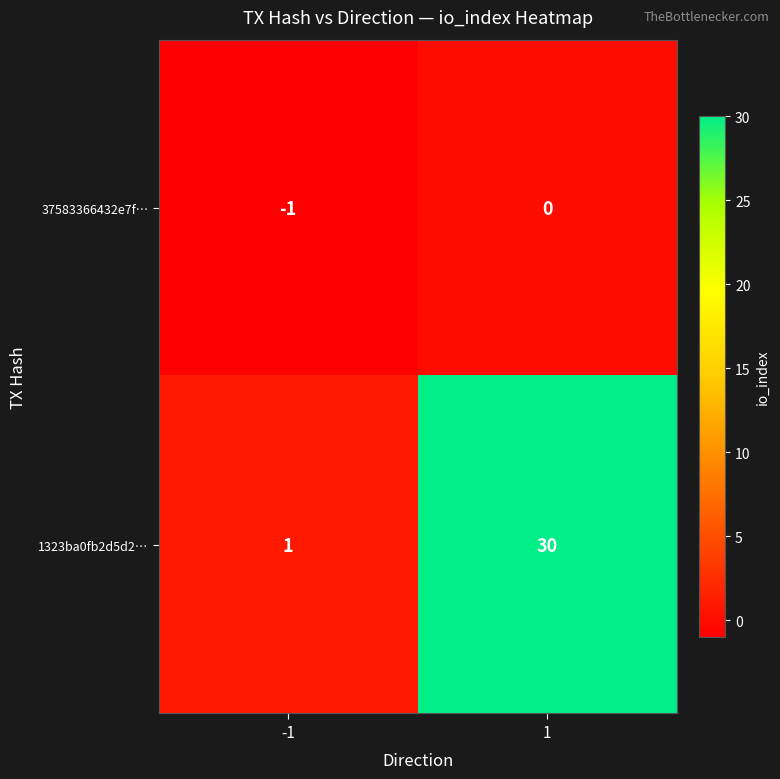

Rank the series by their average value, from lowest to highest.

37583366432e7f…, 1323ba0fb2d5d2…